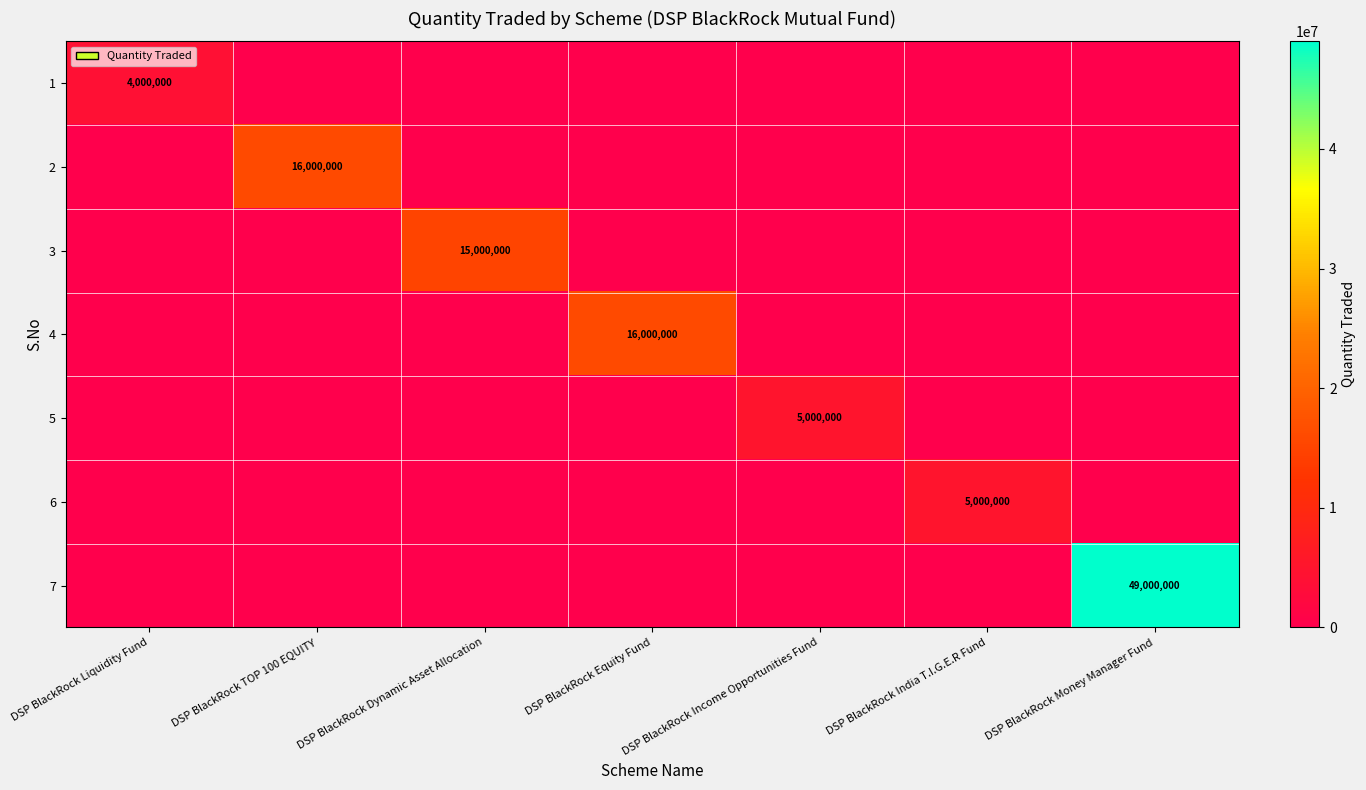

The 7 series shows 0 at DSP BlackRock Income Opportunities Fund. True or false?

True